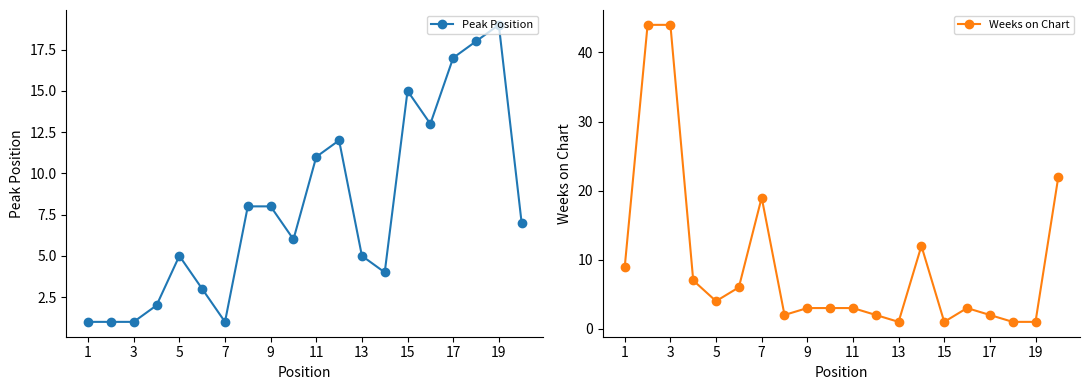

True or false: Peak Position has a value of 4 at 7.

False